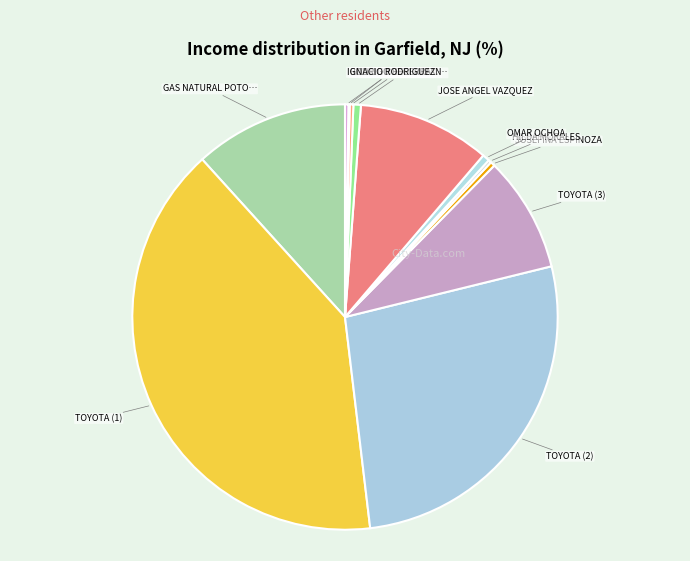

Rank the categories by value from lowest to highest.

RODRIGO BECERRA, HILDA MORALES, IGNACIO RODRIGUEZ, JOSE DIDIER GALVAN, JOSEFINA ESPINOZA, OMAR OCHOA, MARIA CAROLINA CARDENAS, TOYOTA (3), JOSE ANGEL VAZQUEZ, GAS NATURAL POTOSINO, TOYOTA (2), TOYOTA (1)